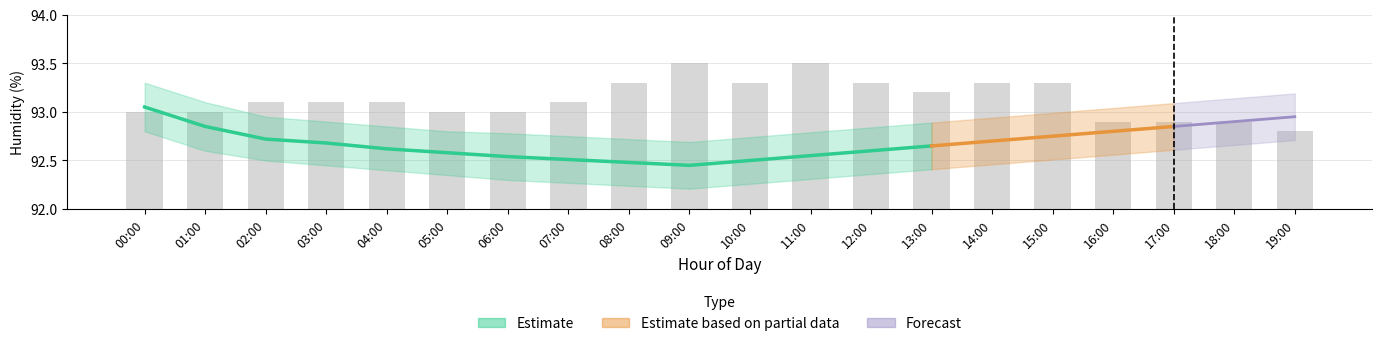

What is the difference between the values at 19:00 and 02:00?

0.3